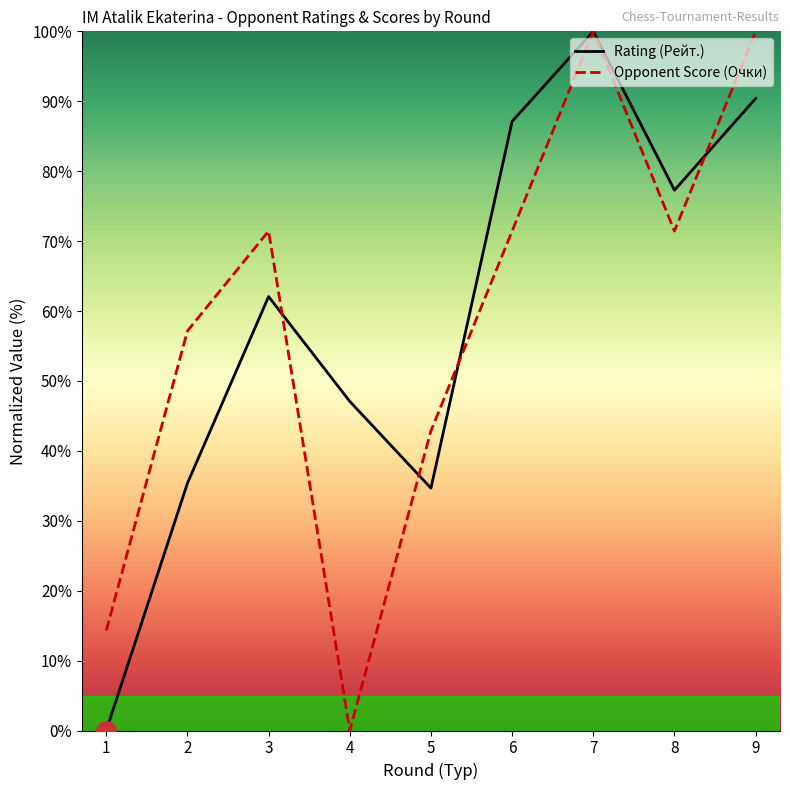

True or false: Rating (Рейт.) has a value of 62.1 at 3.

True